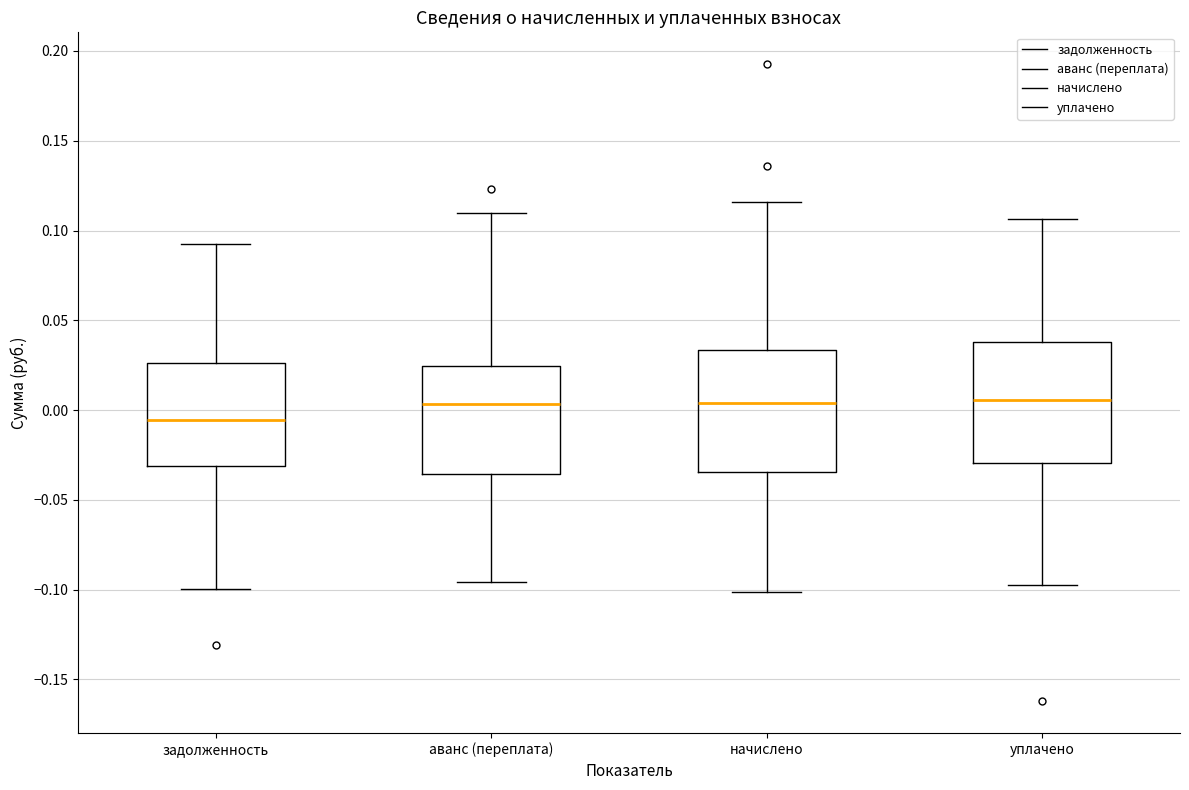

Where does the lower whisker of the box for задолженность end on the y-axis? The values are not printed on the chart, so give them approximately, as read against the axis.

-0.100